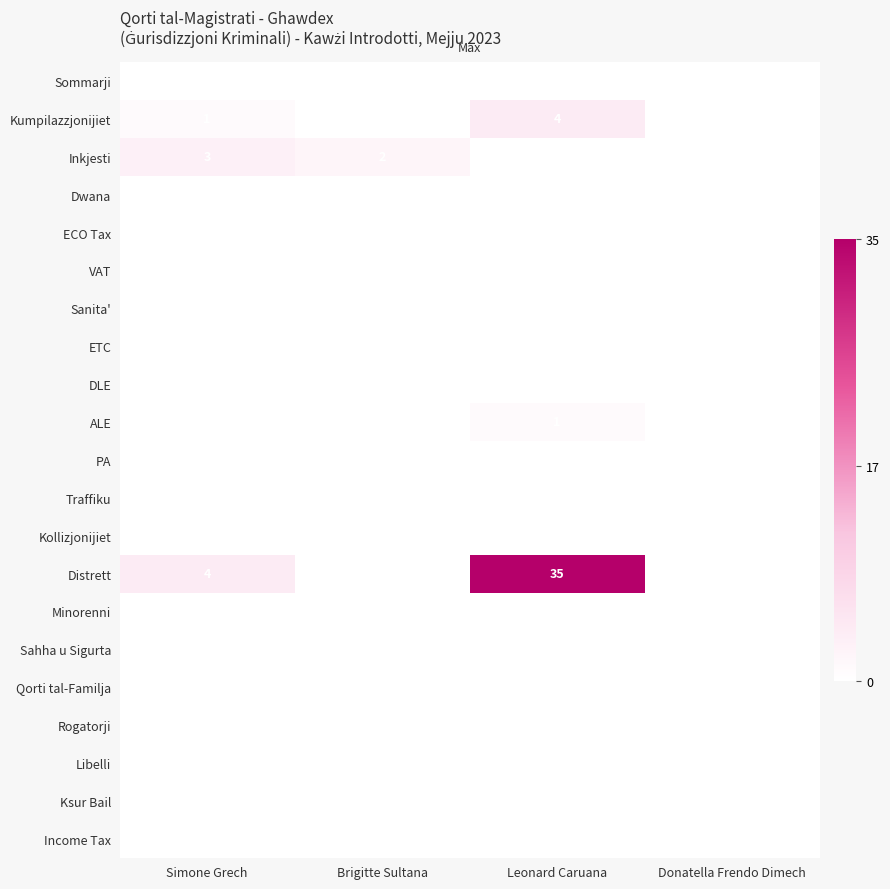

The value of Kumpilazzjonijiet at Brigitte Sultana is 2. True or false?

False